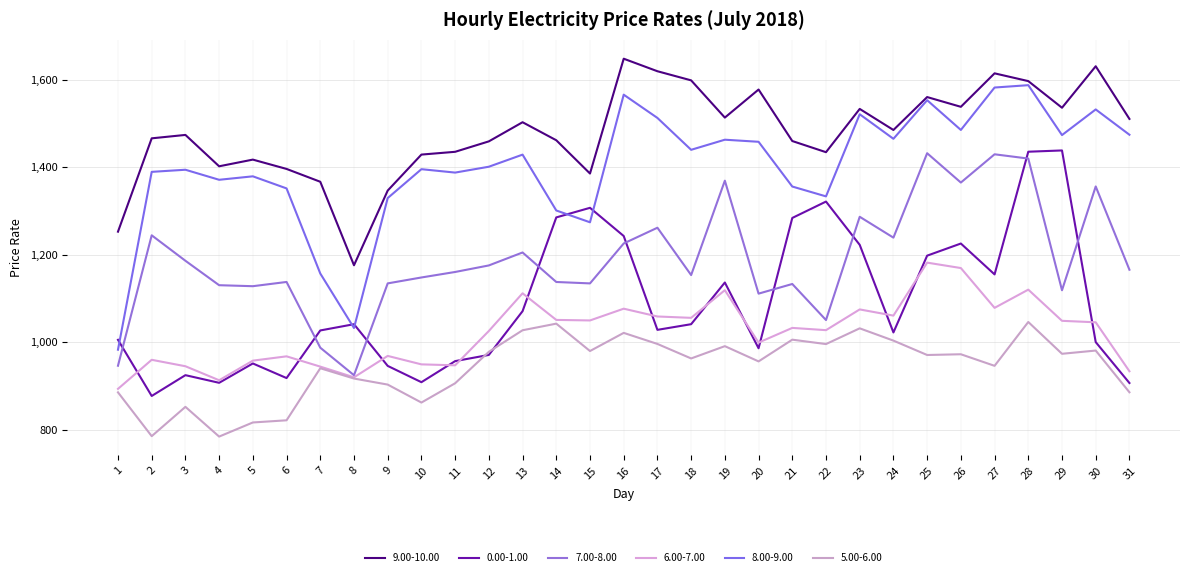

What is the greatest value displayed?

1647.6